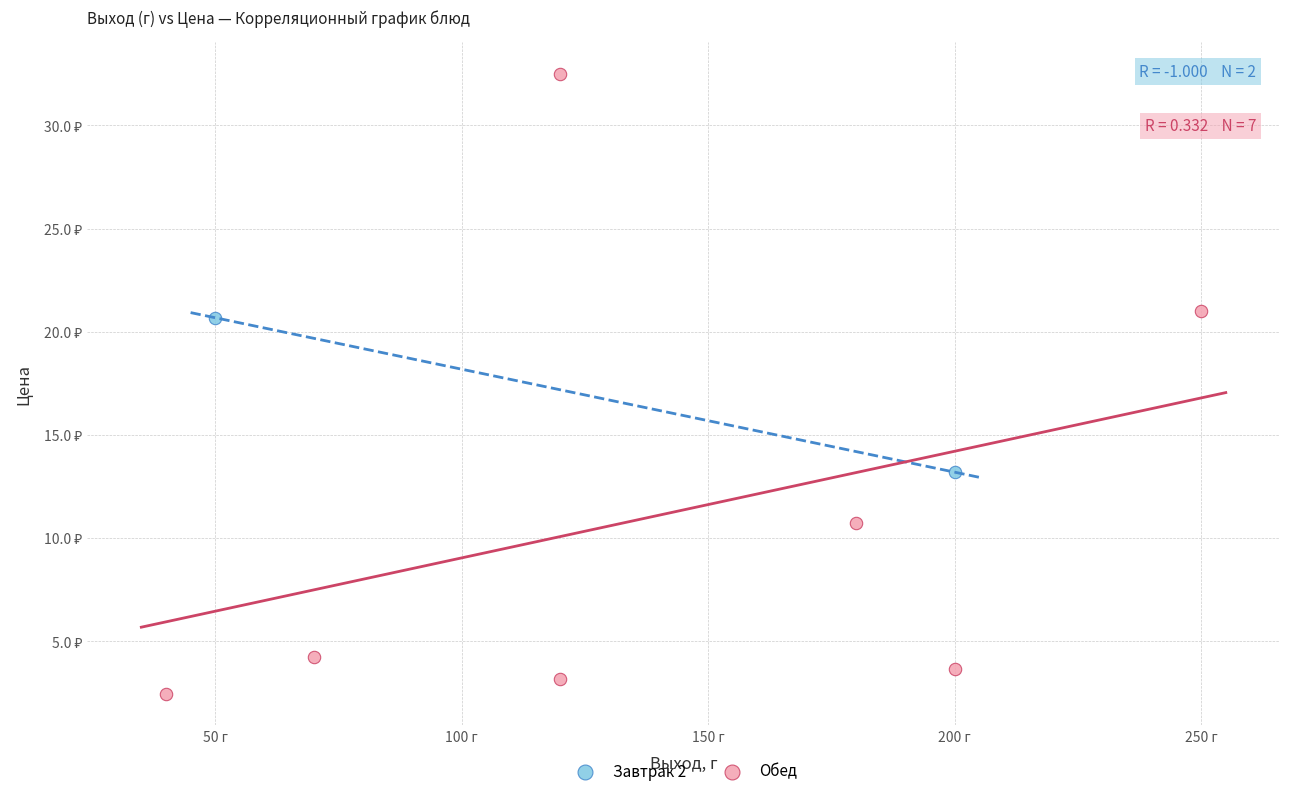

What are all the series names shown in the legend?

Завтрак 2, Обед